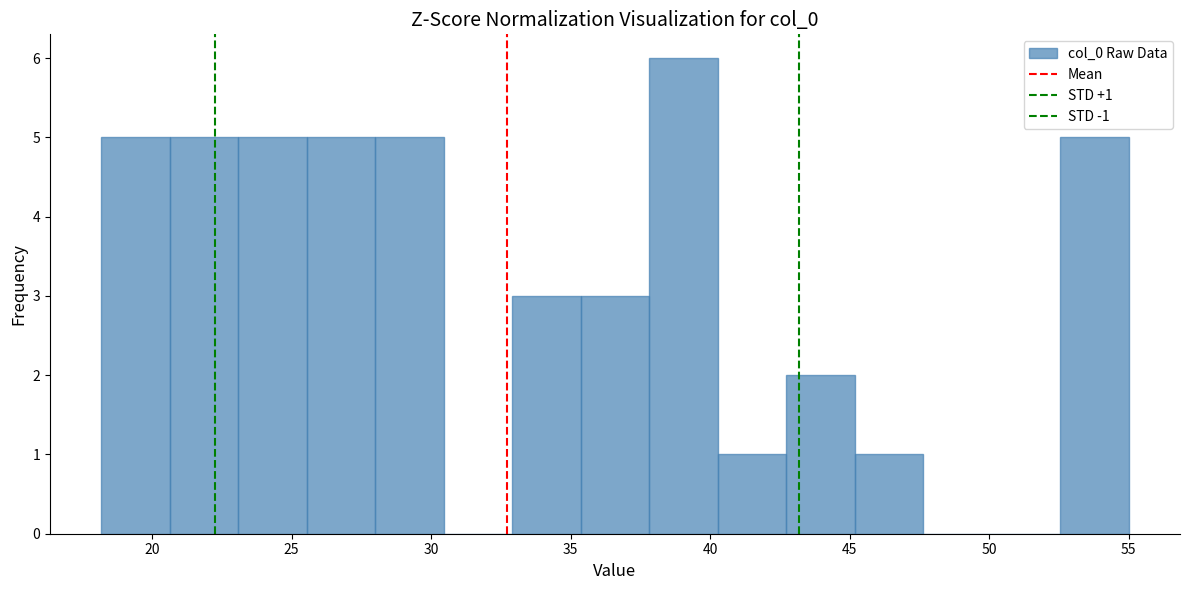

Over which range of the x-axis is the bar tallest?

38.0 to 40.5